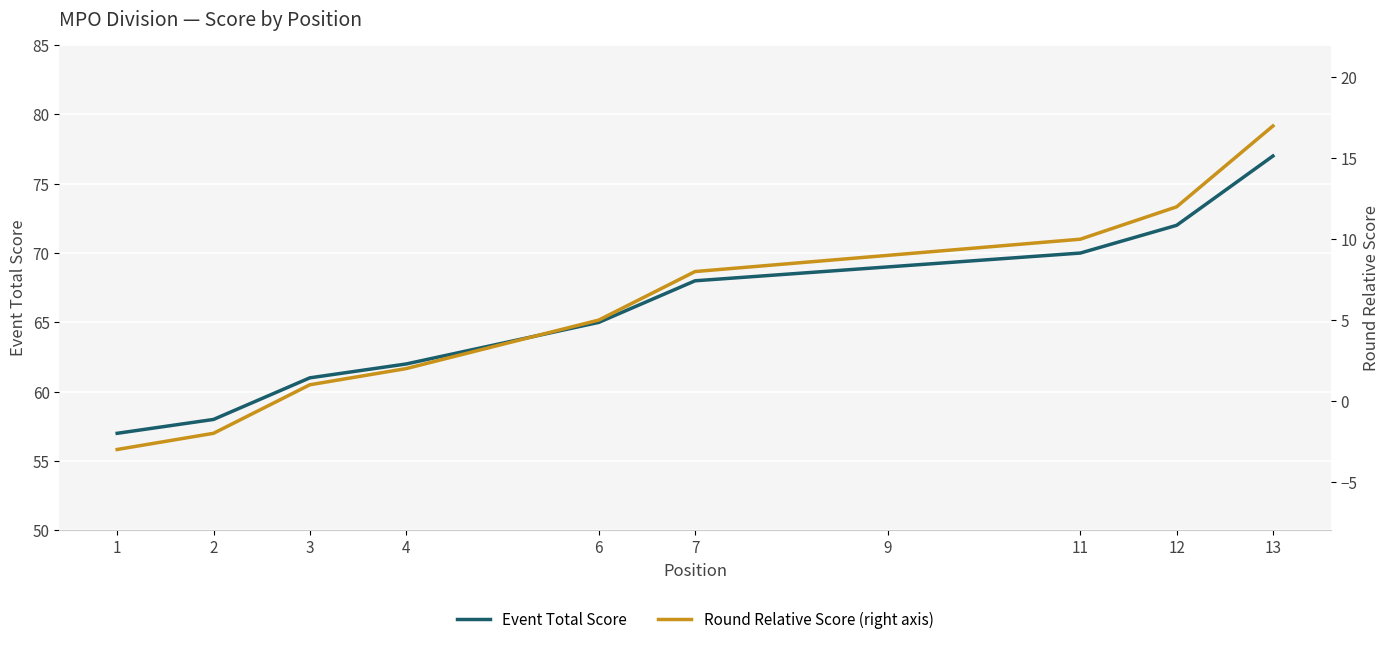

How many negative values does the Round Relative Score (right axis) series have?

2